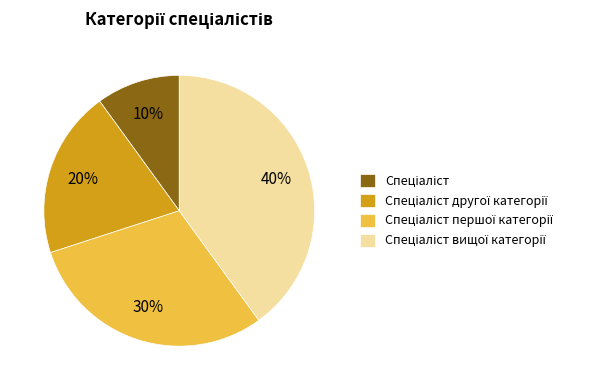

To the nearest percent, what is the average slice percentage?

25%